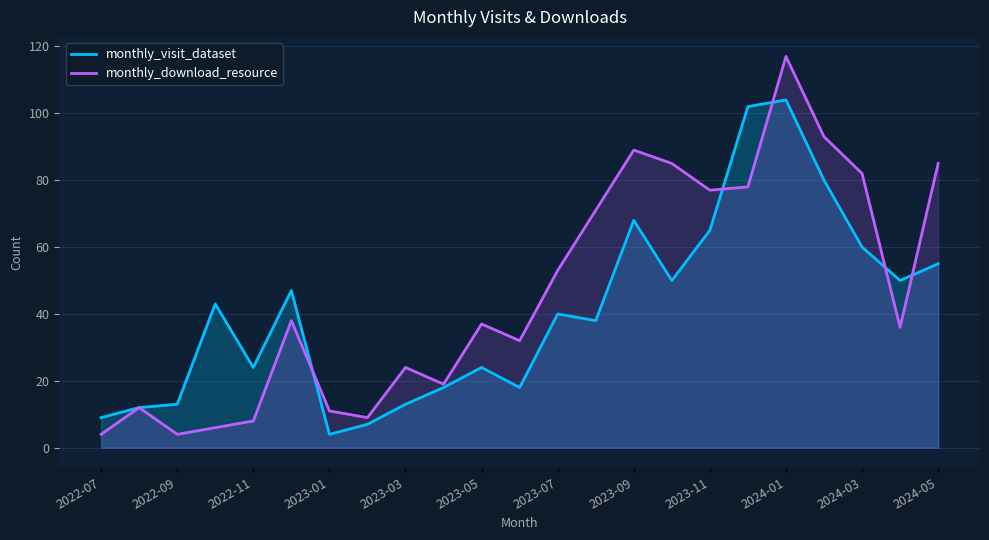

How many intersections are there between monthly_download_resource and monthly_visit_dataset?

5